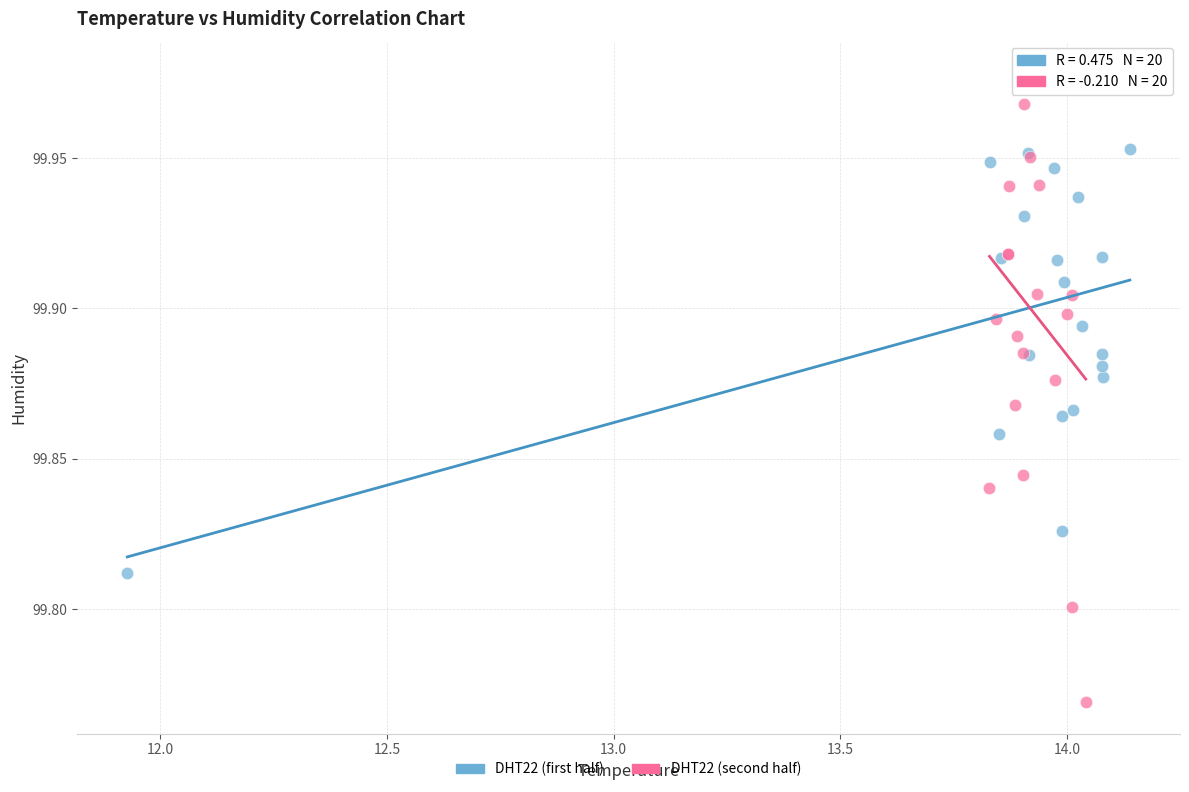

Which series contains the highest Y value?

DHT22 (second half)